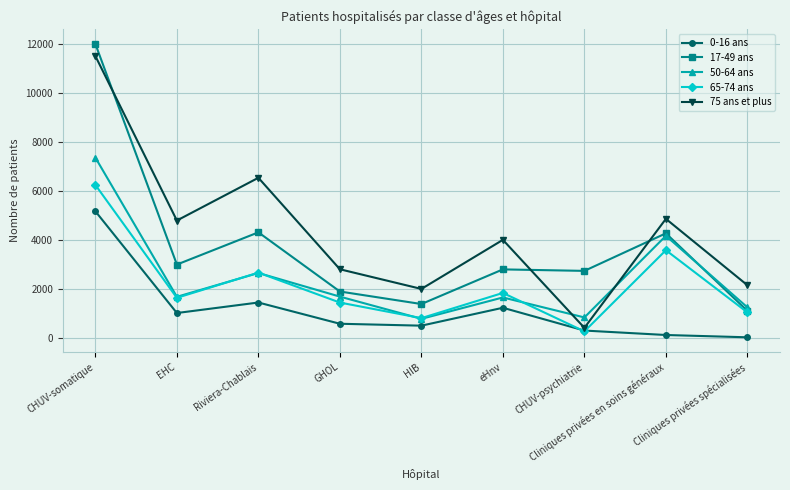

Which series has the largest total across all categories?

75 ans et plus